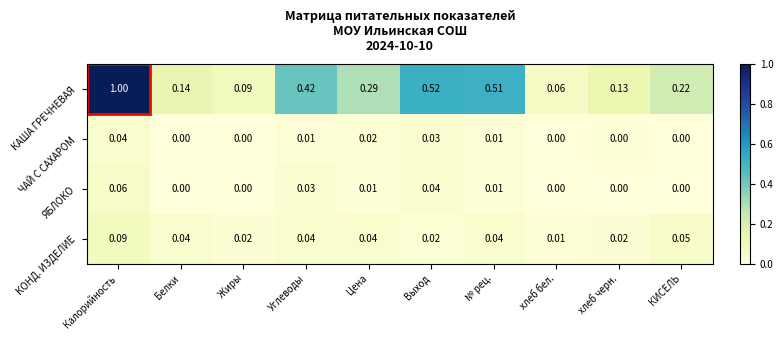

How many series are shown in this chart?

4